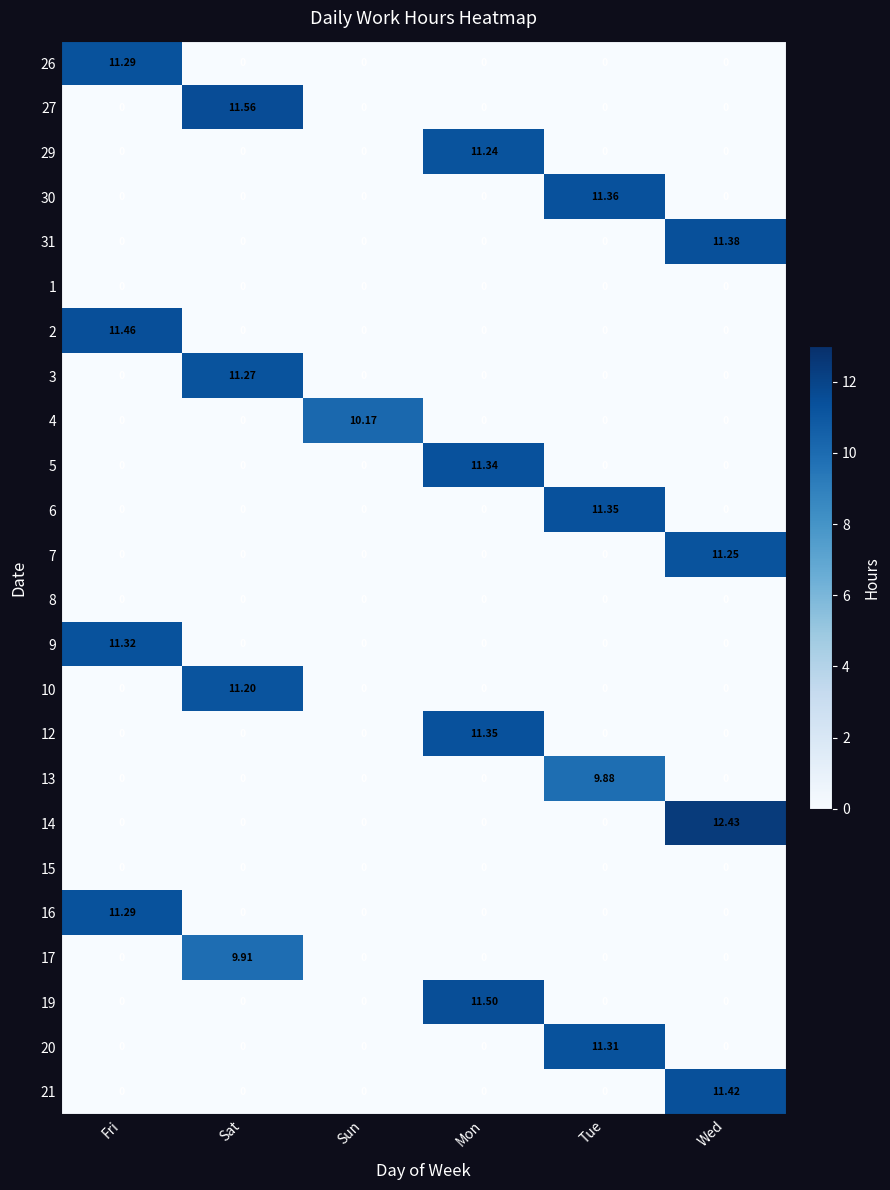

At which category is the sum across all series the highest?

Wed